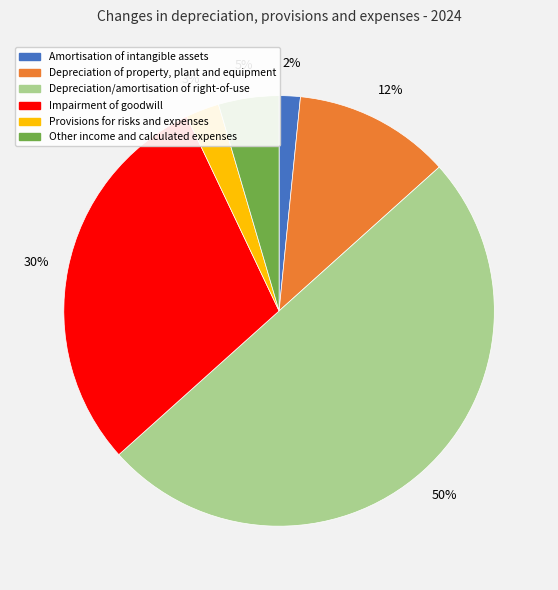

Combined, do Depreciation of property, plant and equipment and Impairment of goodwill account for over 50%?

No